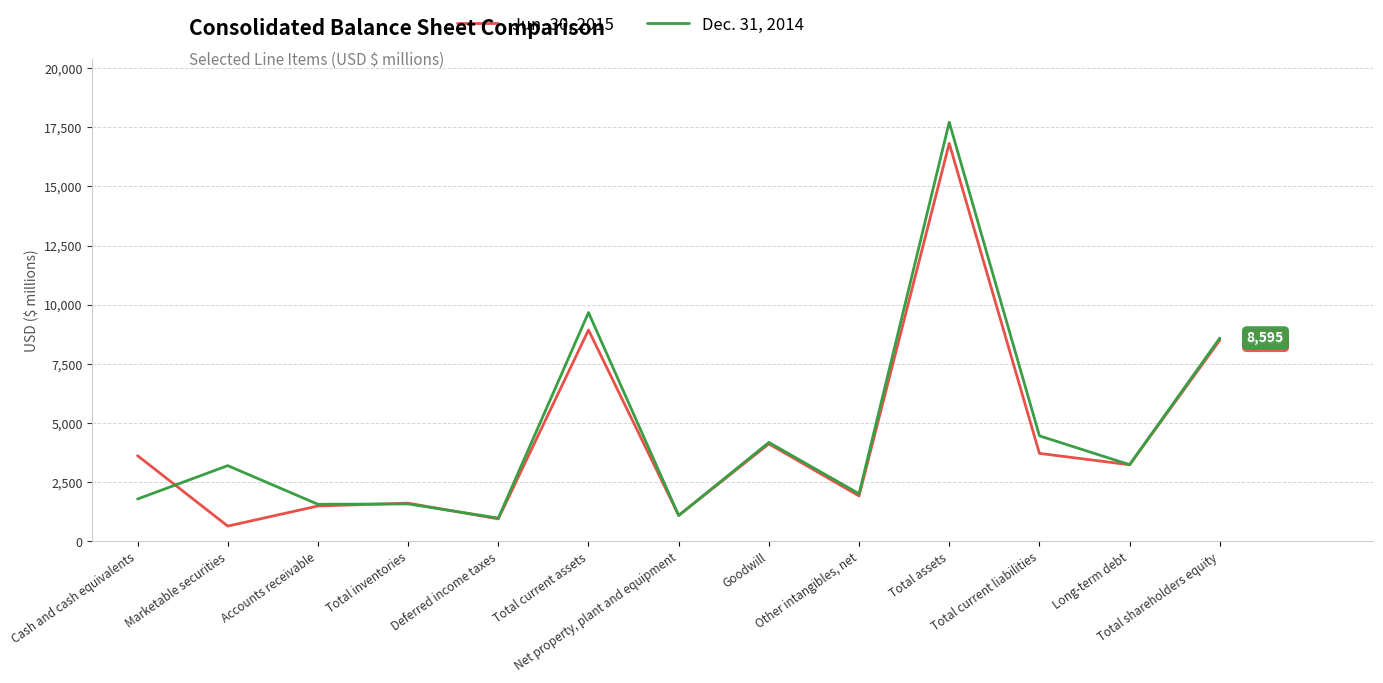

What is the smallest value displayed?

651